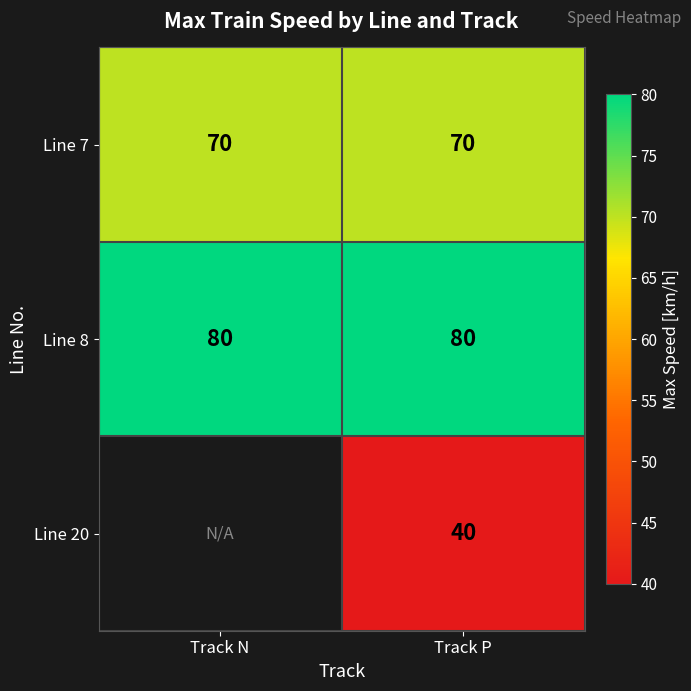

What is the difference between the highest and lowest values at Track P?

40